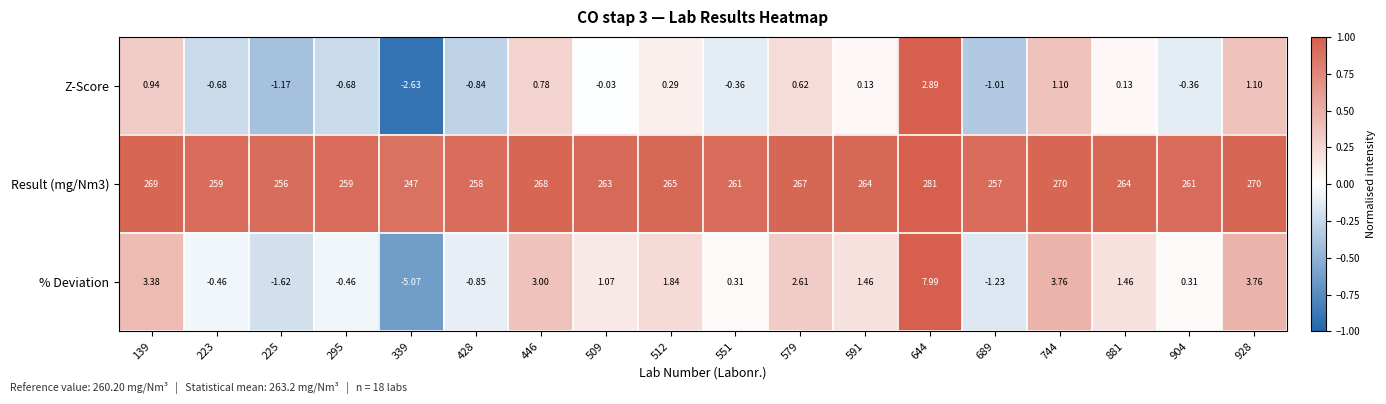

Which series has the largest range (max minus min)?

Result (mg/Nm3)